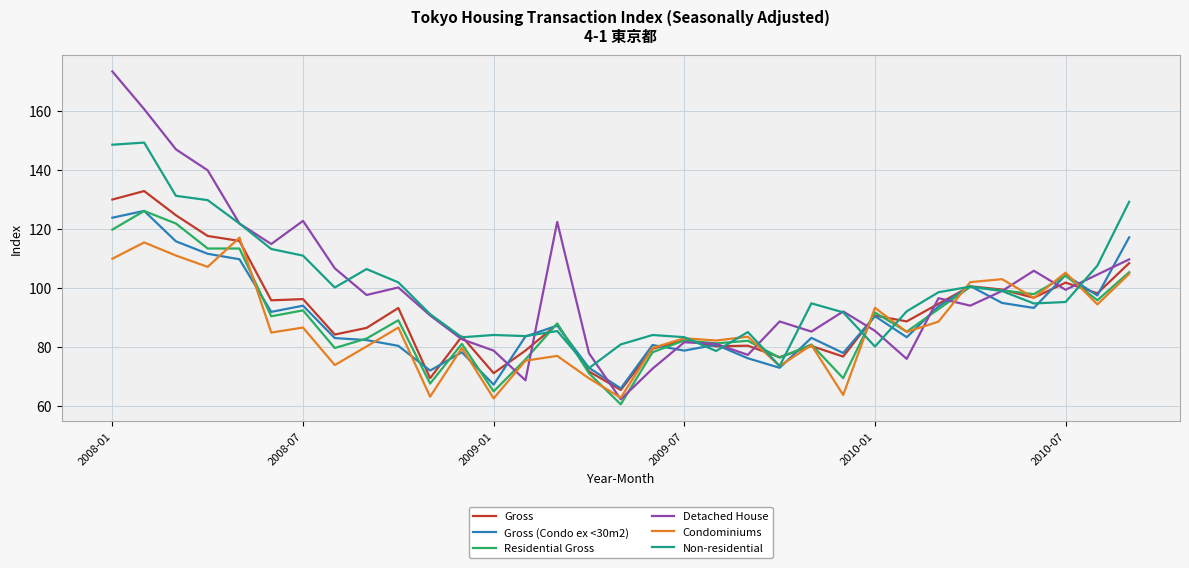

How many lines are shown in the chart?

6